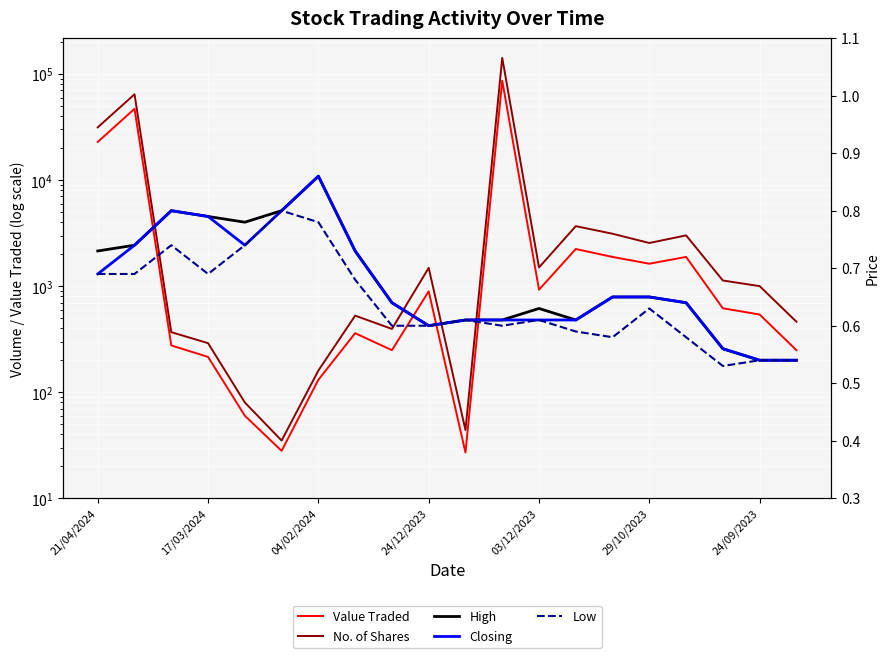

In Value Traded, how many points are lower than both neighbors (excluding endpoints)?

5